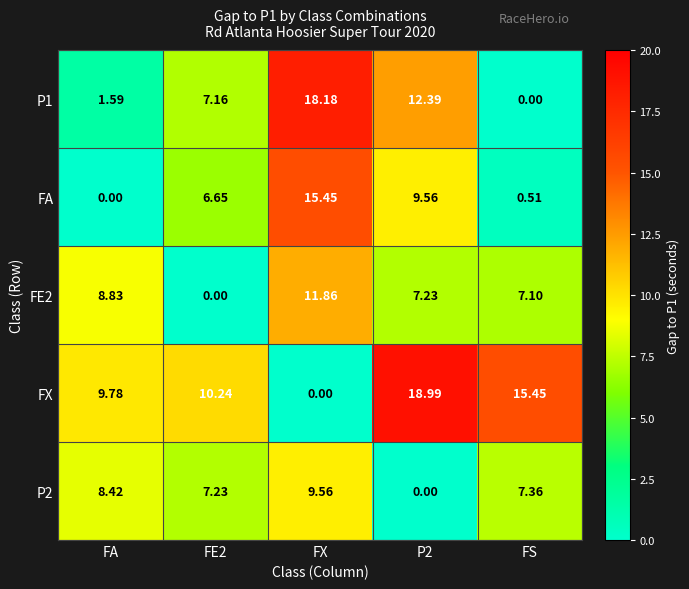

At which category is the sum across all series the highest?

FX